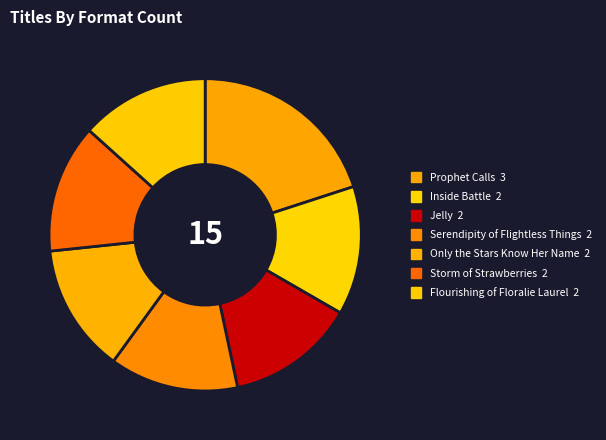

Count the number of slices in the pie.

7